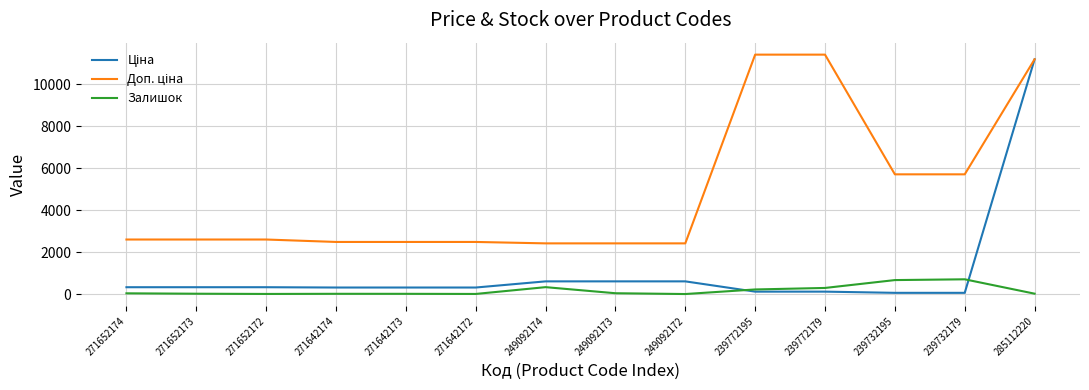

What is the spread (max minus min) of values at 249092174?

2086.8